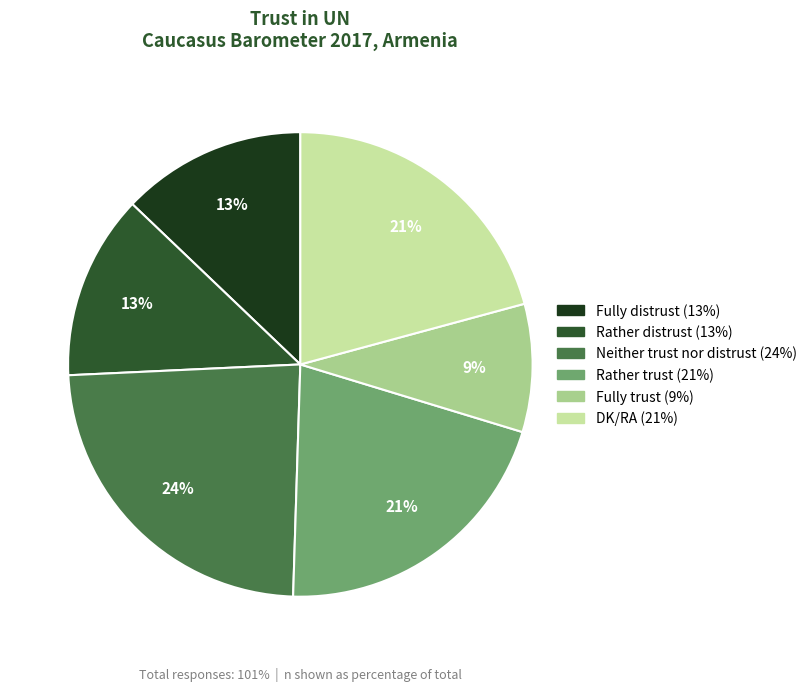

Count the number of slices in the pie.

6